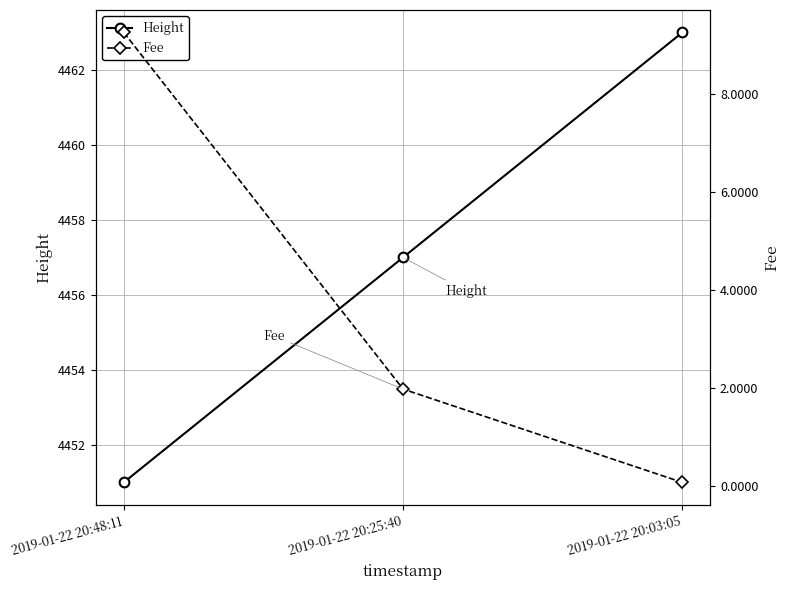

List the series in order of their overall mean, highest first.

Height, Fee